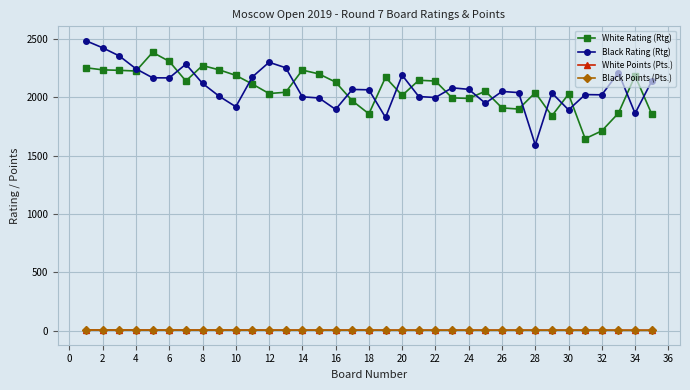

In Black Rating (Rtg), how many points are higher than both neighbors (excluding endpoints)?

9